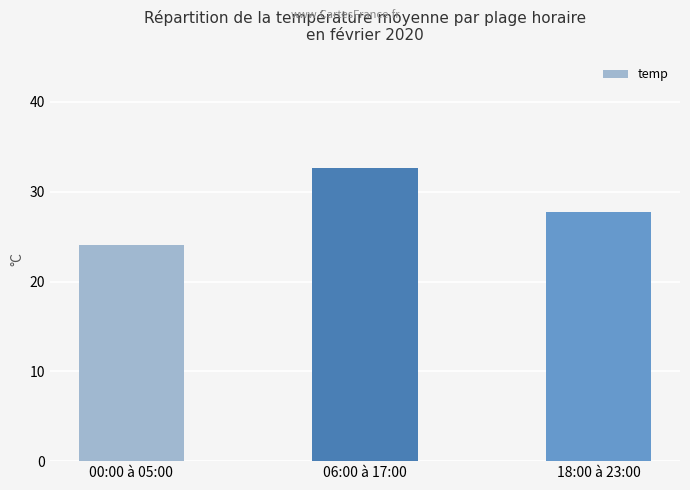

Rank the categories by value from lowest to highest.

00:00 à 05:00, 18:00 à 23:00, 06:00 à 17:00